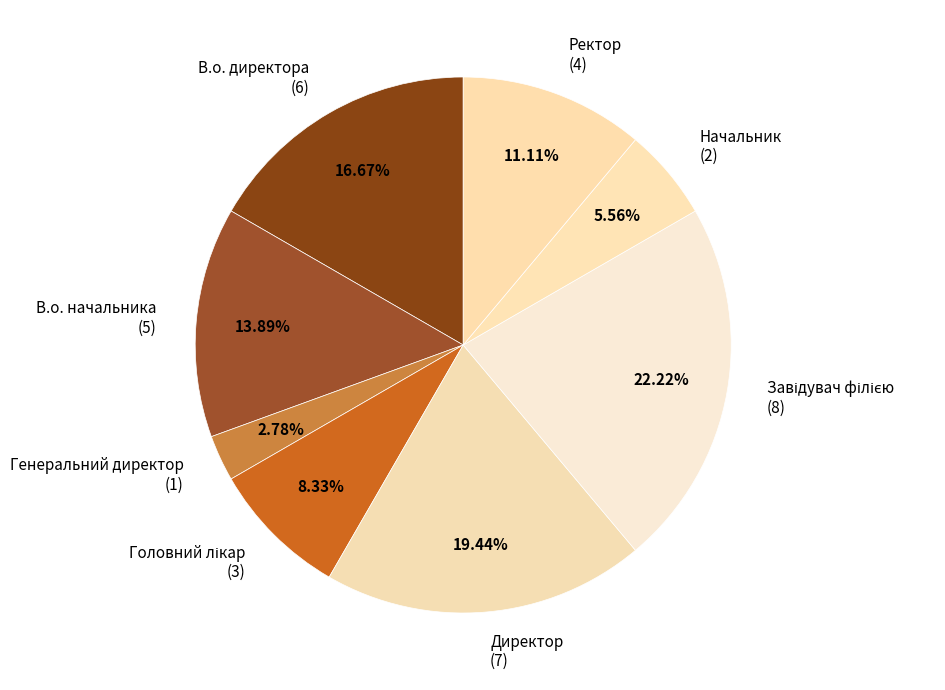

To the nearest percent, what is the combined percentage of Ректор and В.о. начальника?

25%